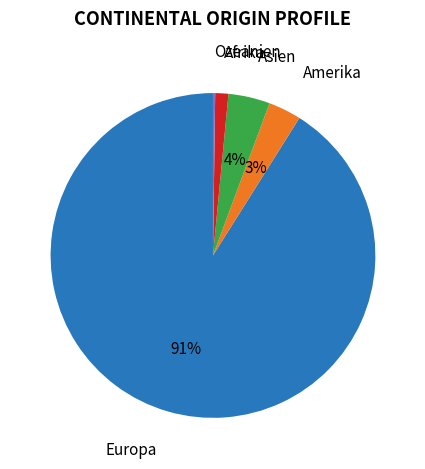

True or false: Europa accounts for 99% of the total.

False